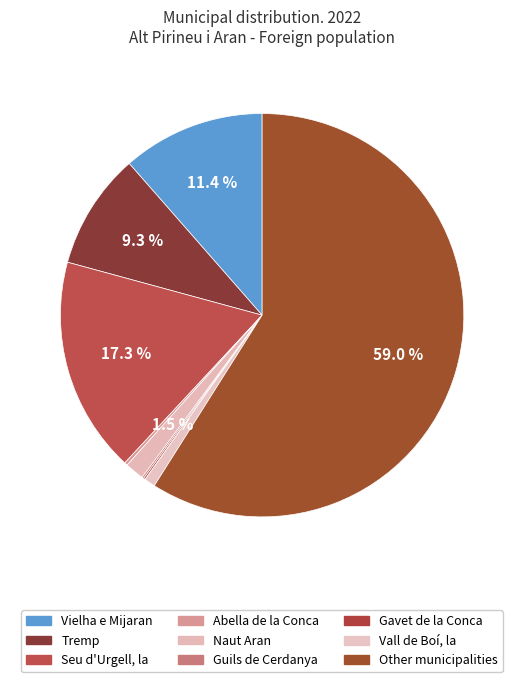

How many segments does this pie chart have?

9